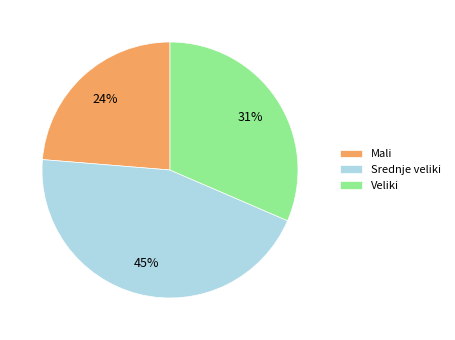

Do Veliki and Mali together represent more than half of the pie?

Yes